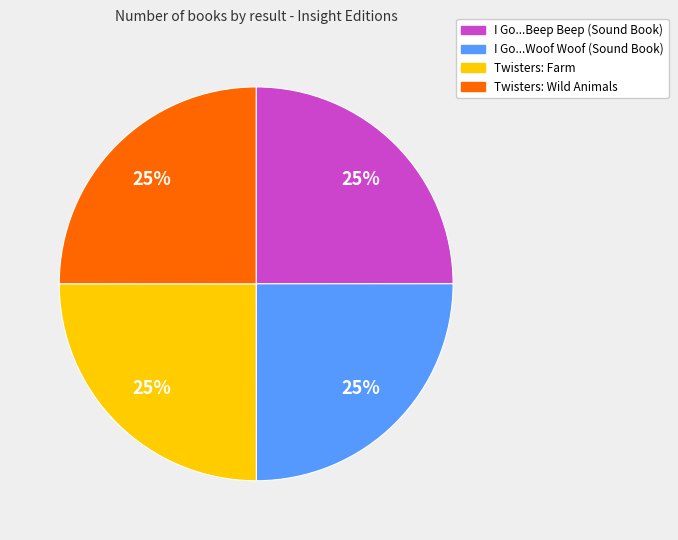

To the nearest percent, what percentage of the pie is I Go...Woof Woof (Sound Book)?

25%